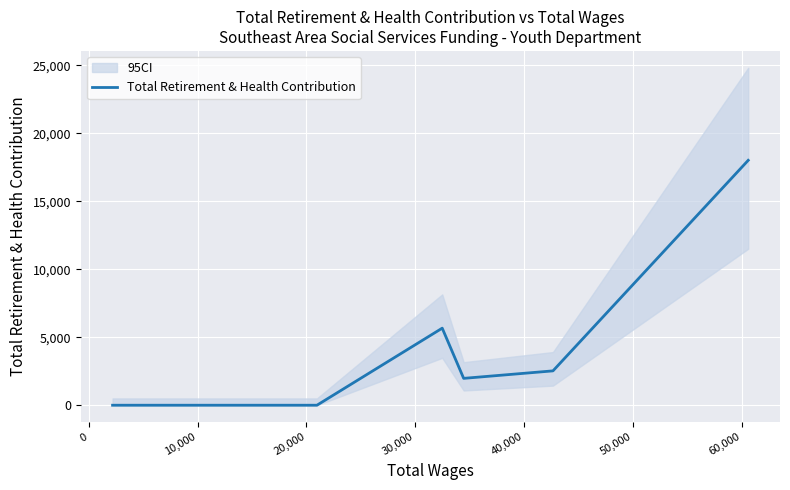

What is the difference between the second highest and second lowest values?

5668